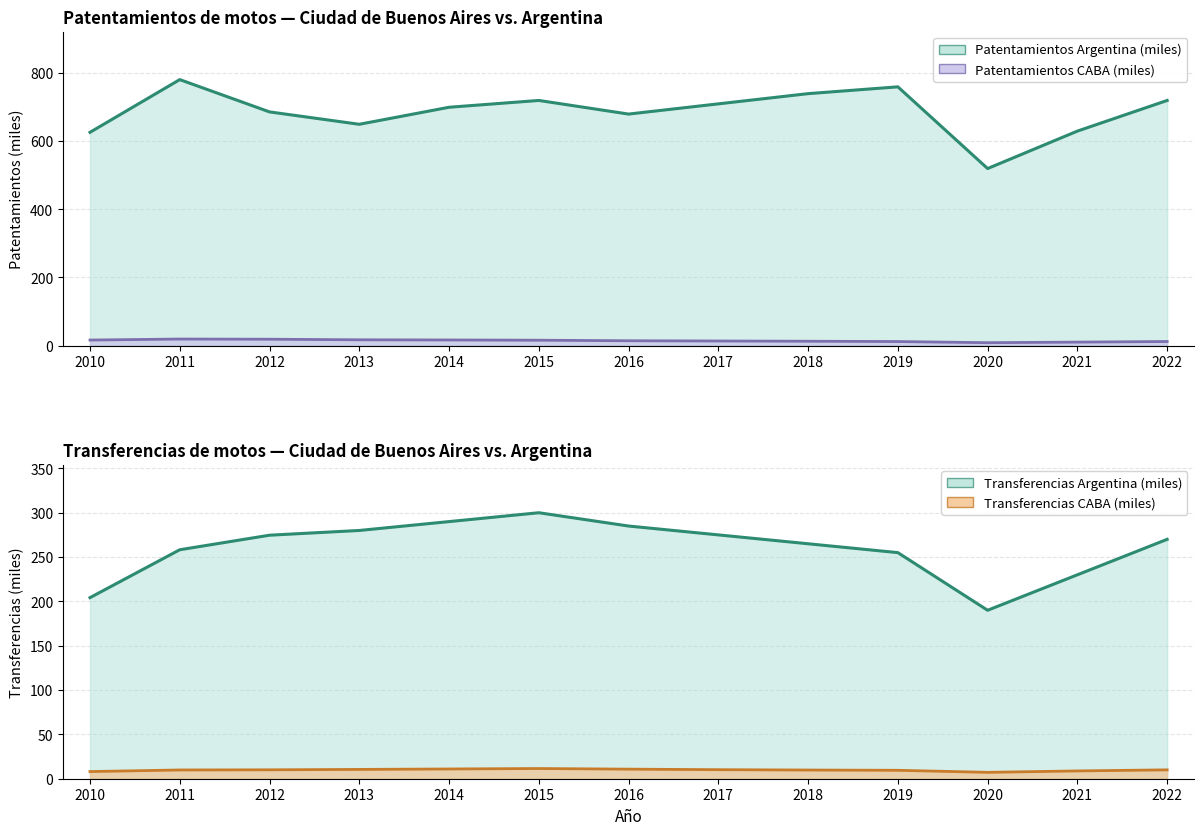

The Patentamientos Argentina series shows 630.0 at 2021. True or false?

True